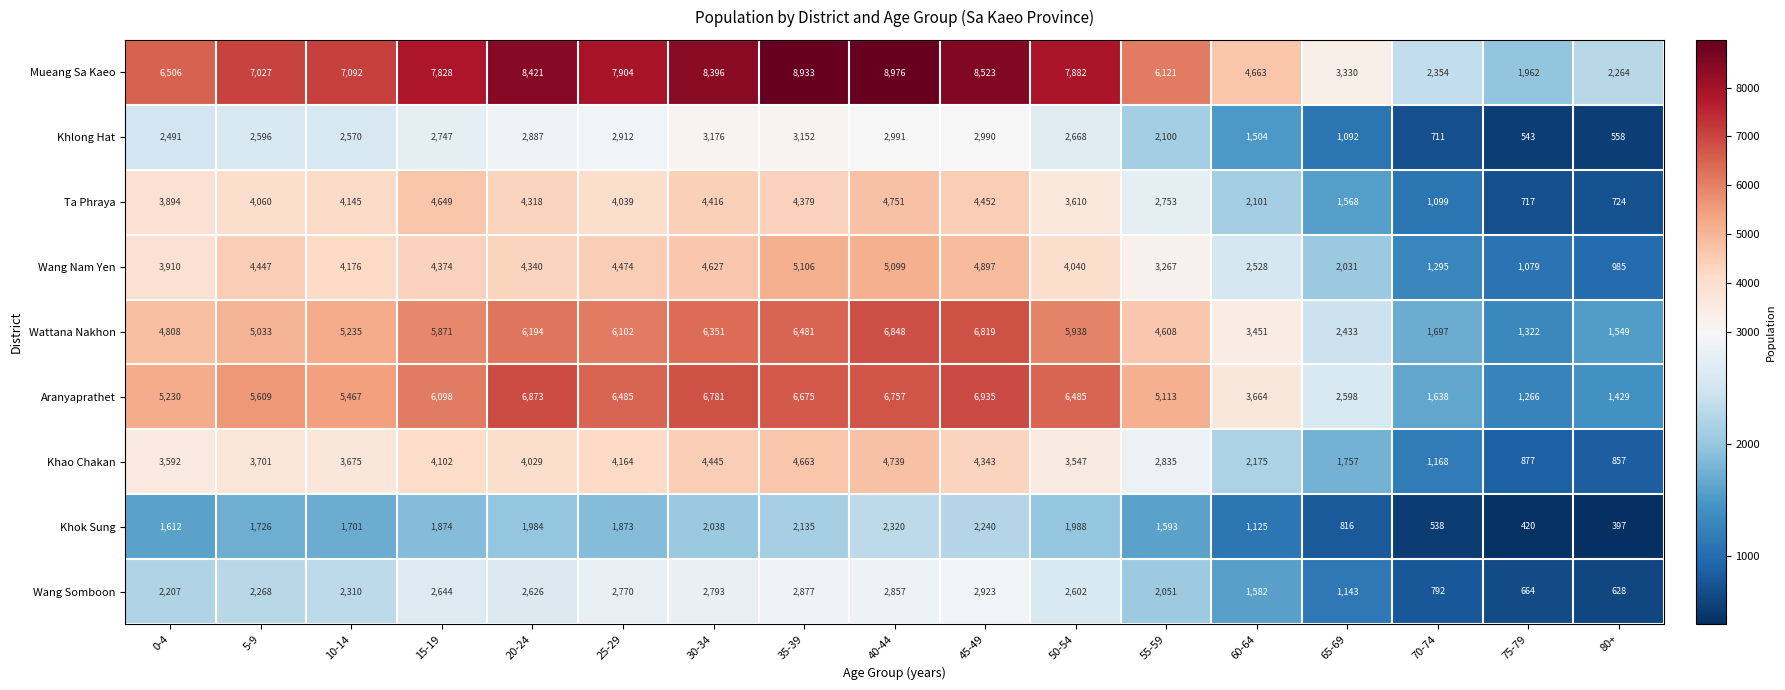

The Khlong Hat series shows 4344 at 25-29. True or false?

False